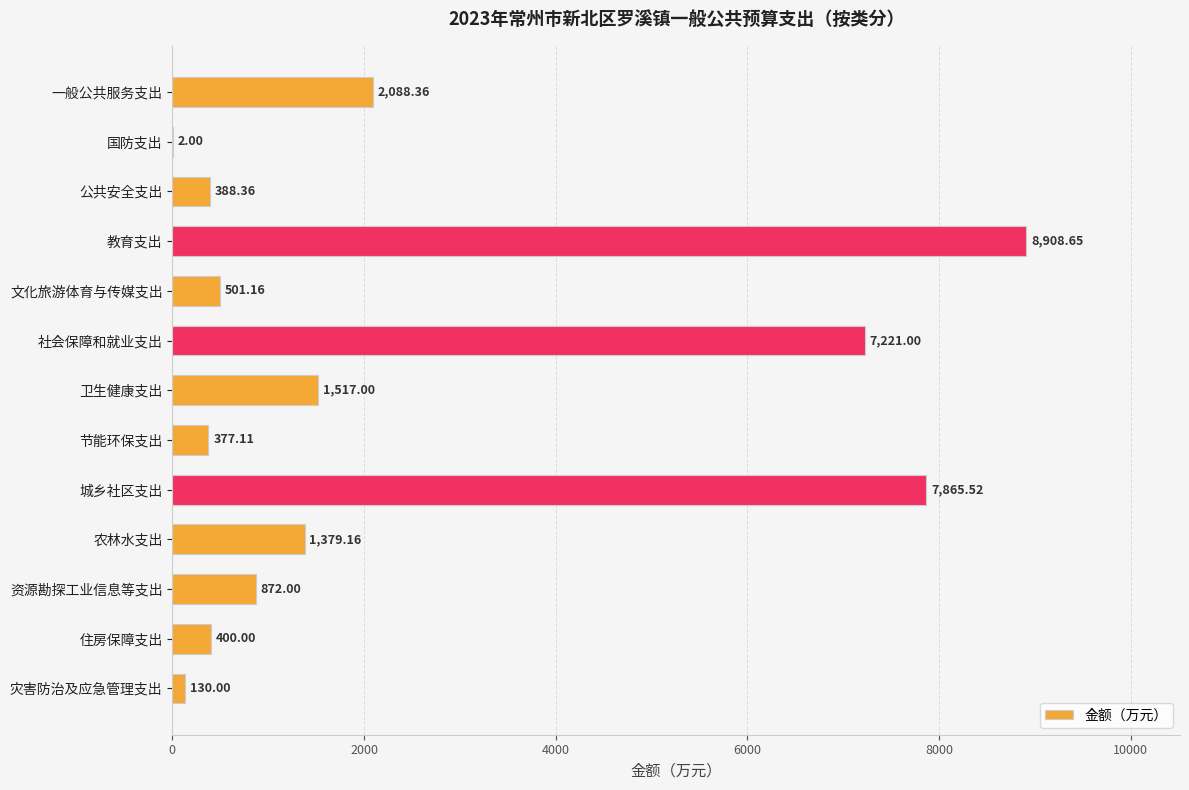

How many series are shown in this chart?

1